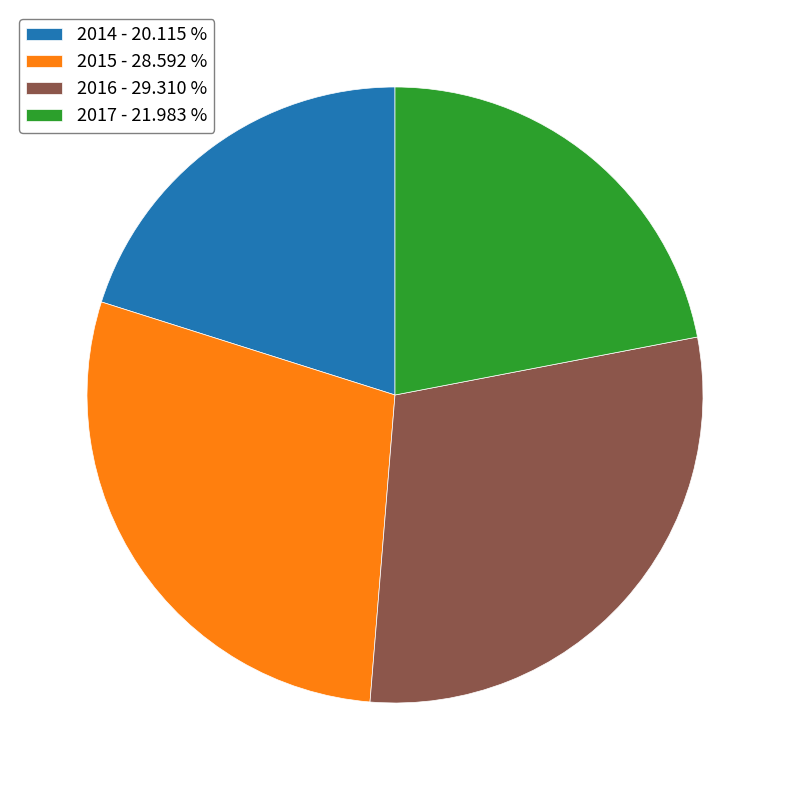

Which category has the smallest portion of the pie?

2014